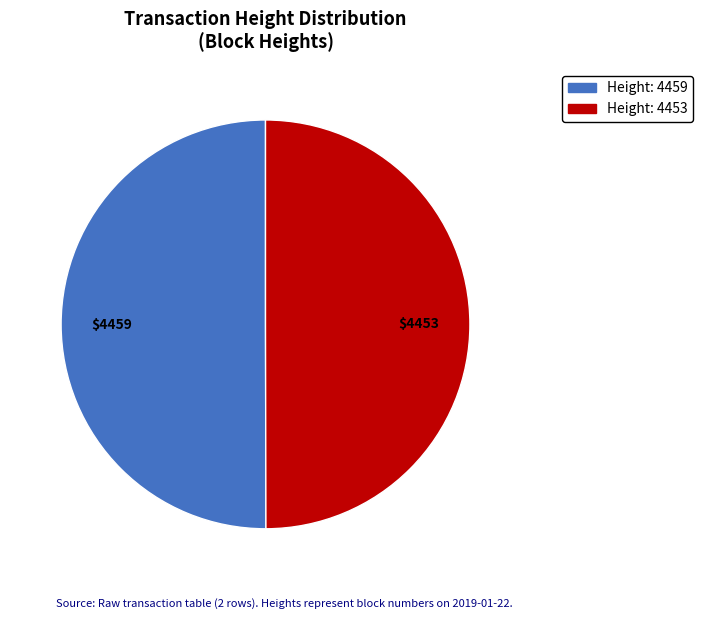

Count the number of slices in the pie.

2